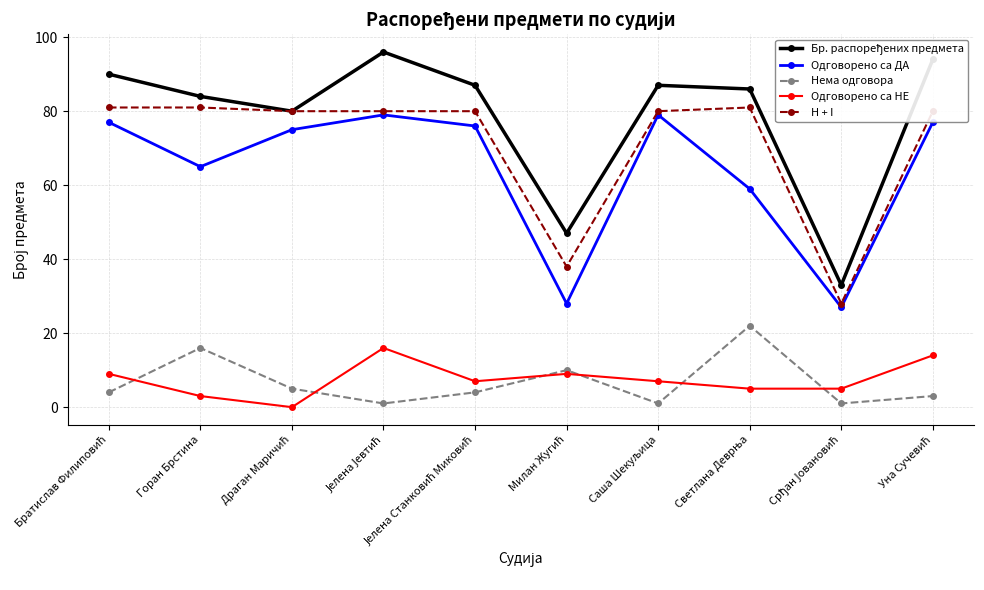

At how many categories does at least one series exceed 61?

8